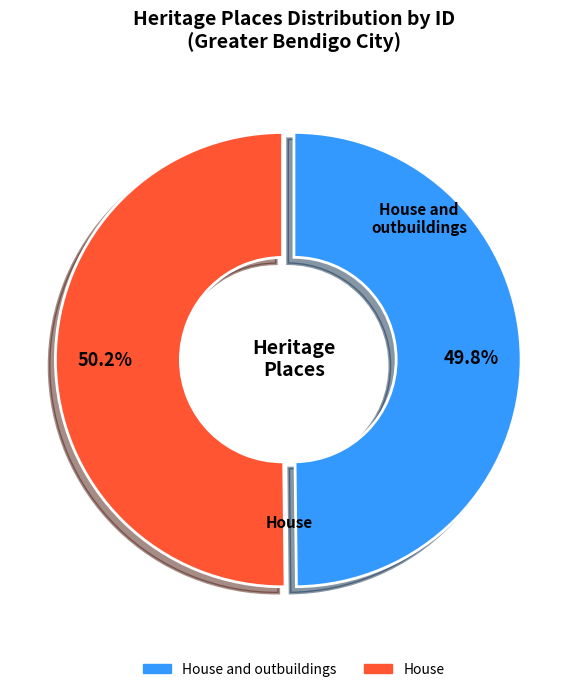

Is there any slice that represents more than half of the pie?

Yes